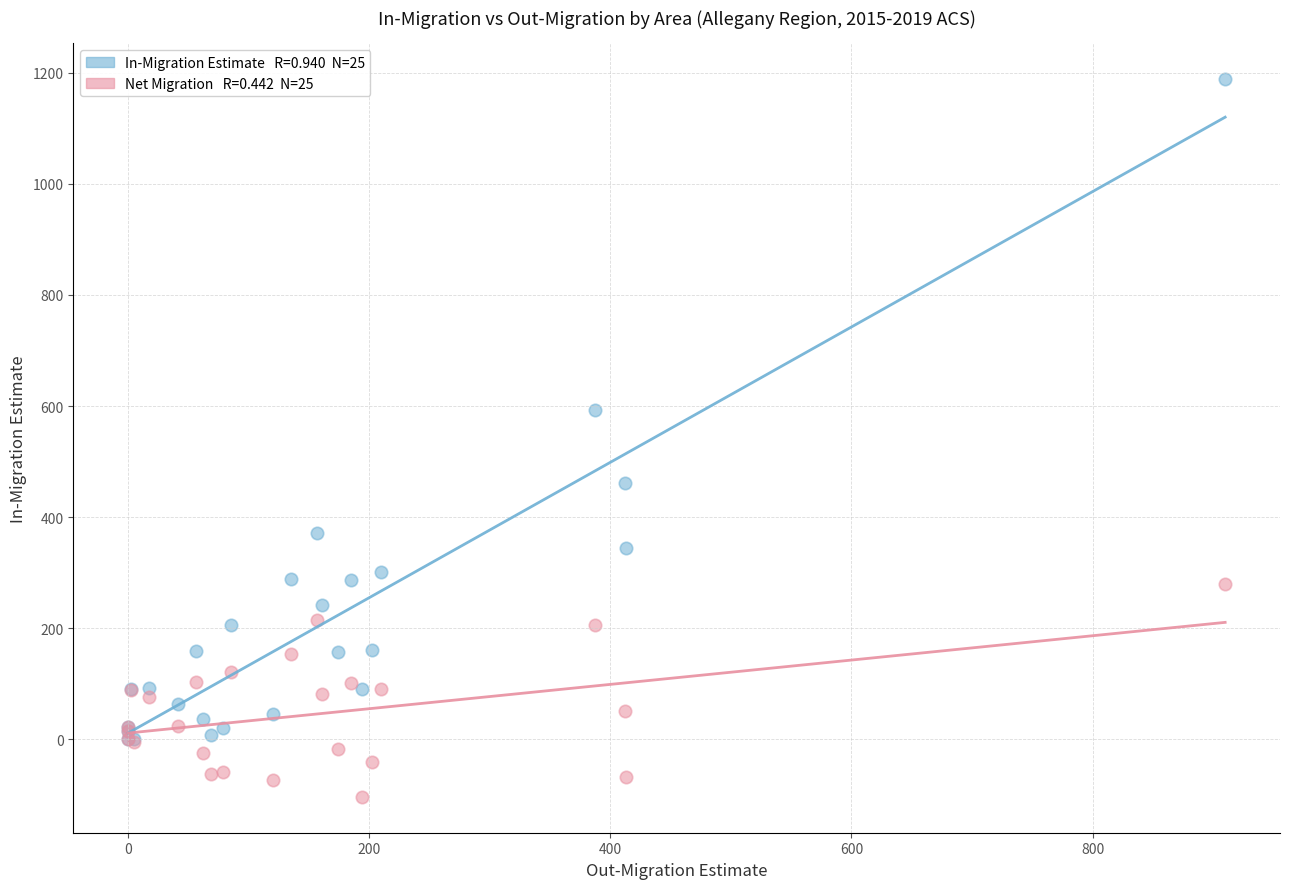

Across all series, what Y value is closest to 542?

592